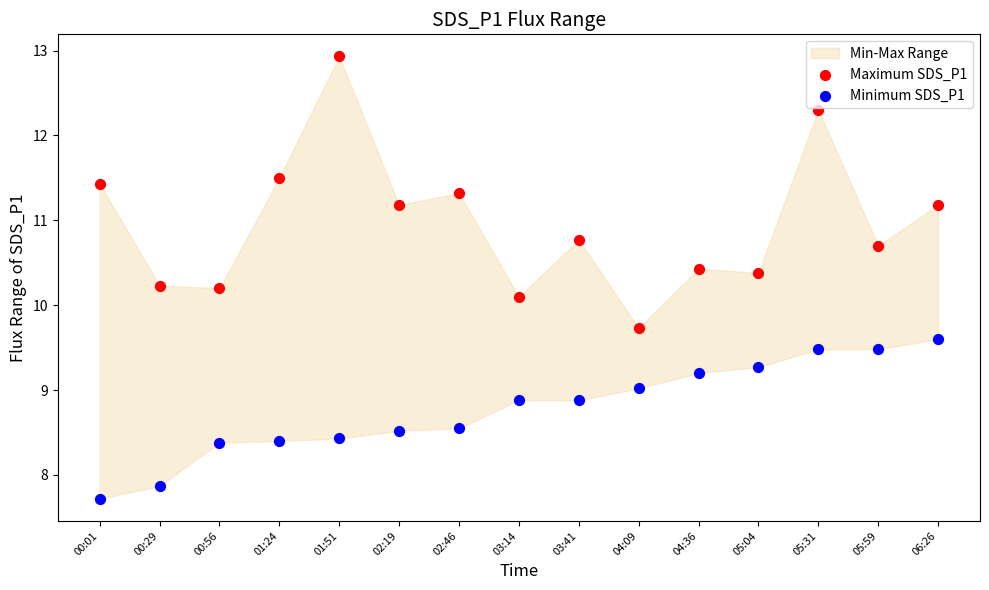

Which series contains the lowest Y value?

Minimum SDS_P1